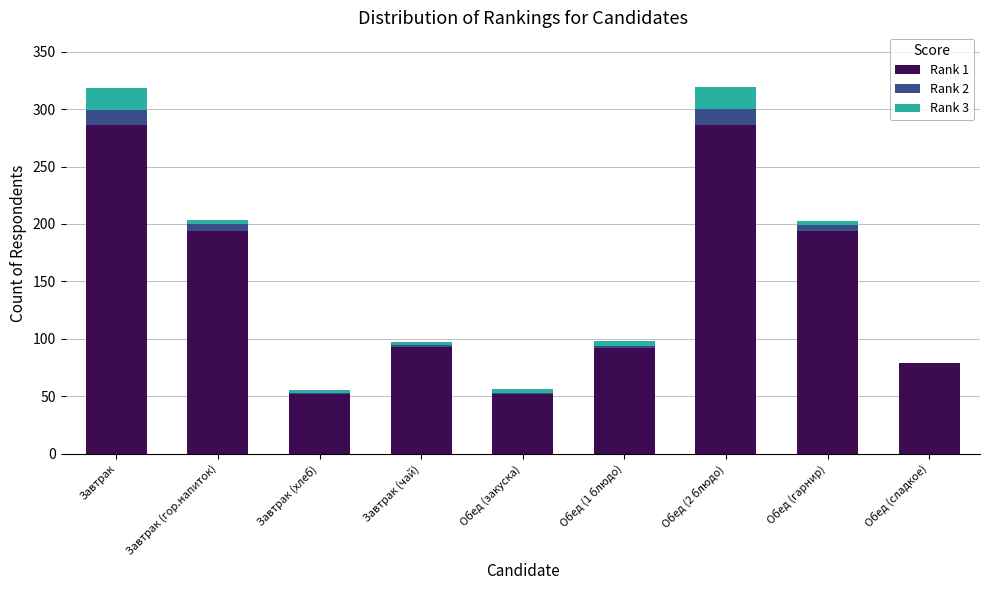

What is the total value across all series at Обед (2 блюдо)?

319.0